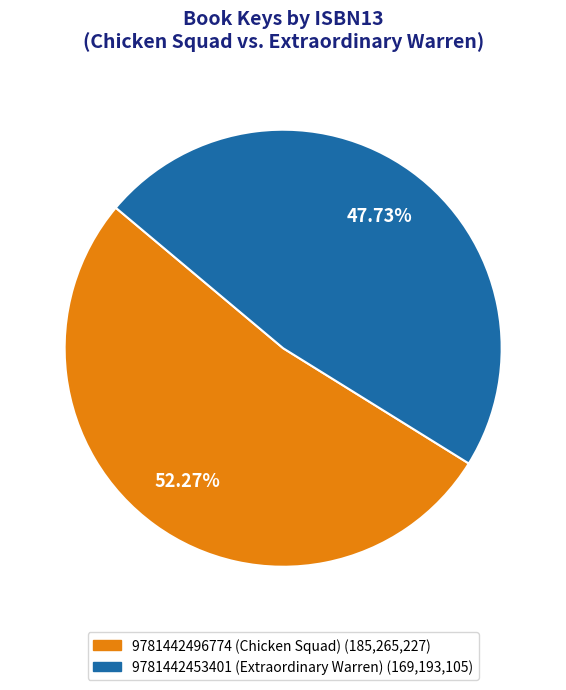

What is the total percentage of 9781442453401 (Extraordinary Warren) and 9781442496774 (Chicken Squad)?

100.0%